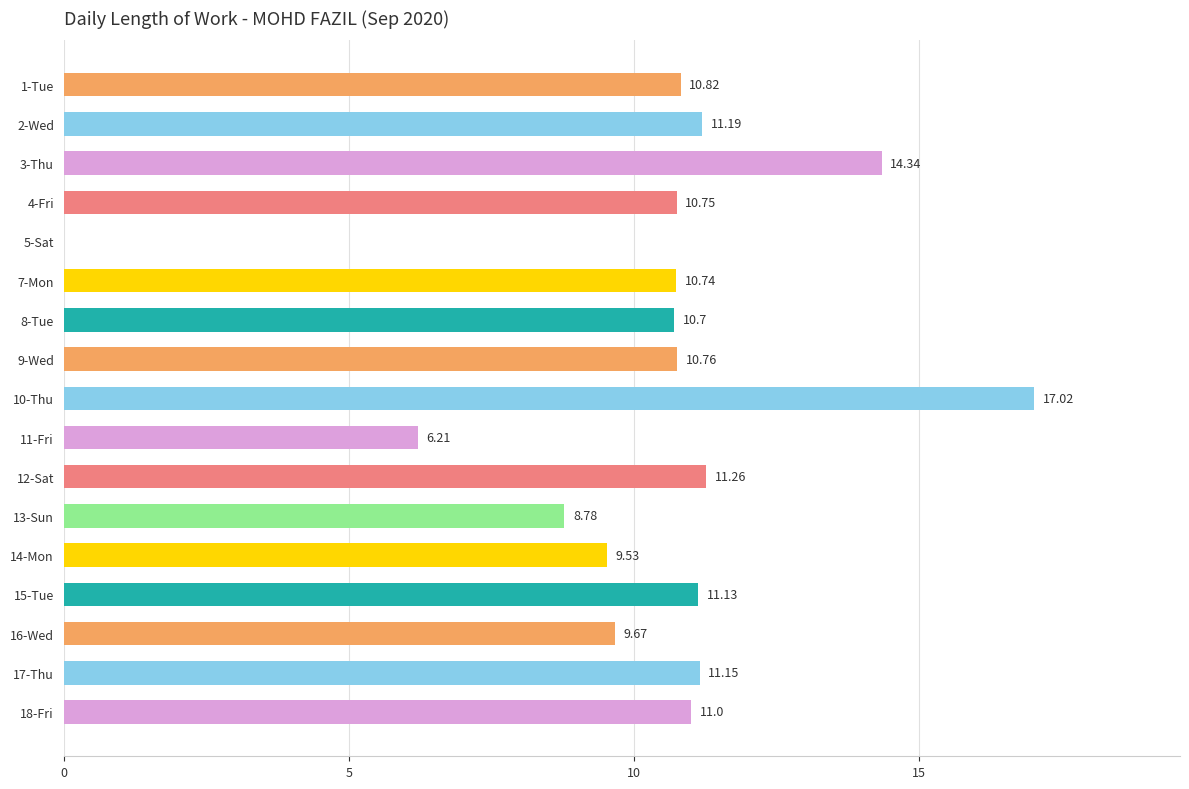

What is the sum of all values?

175.1